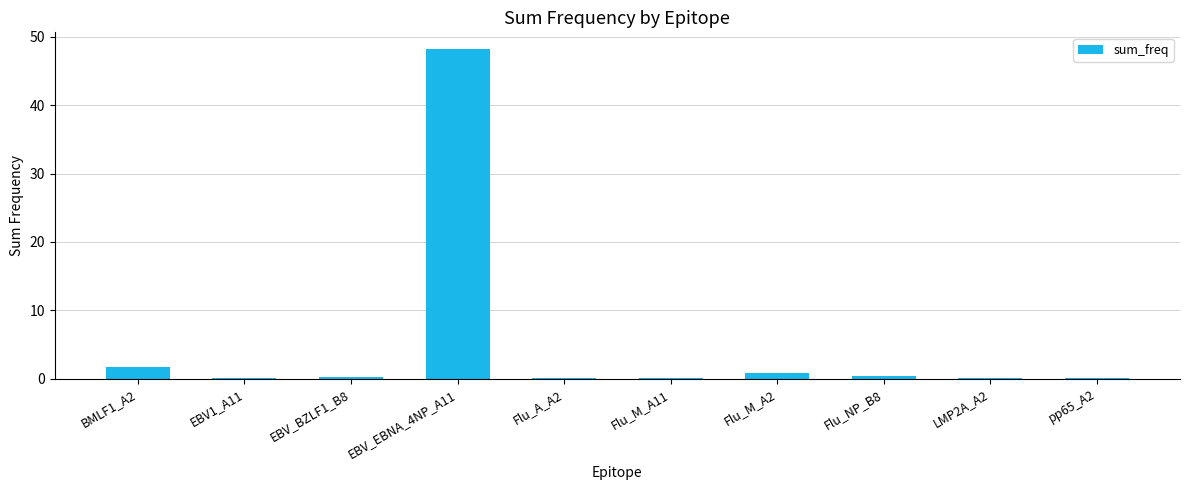

What is the sum of all values?

51.9